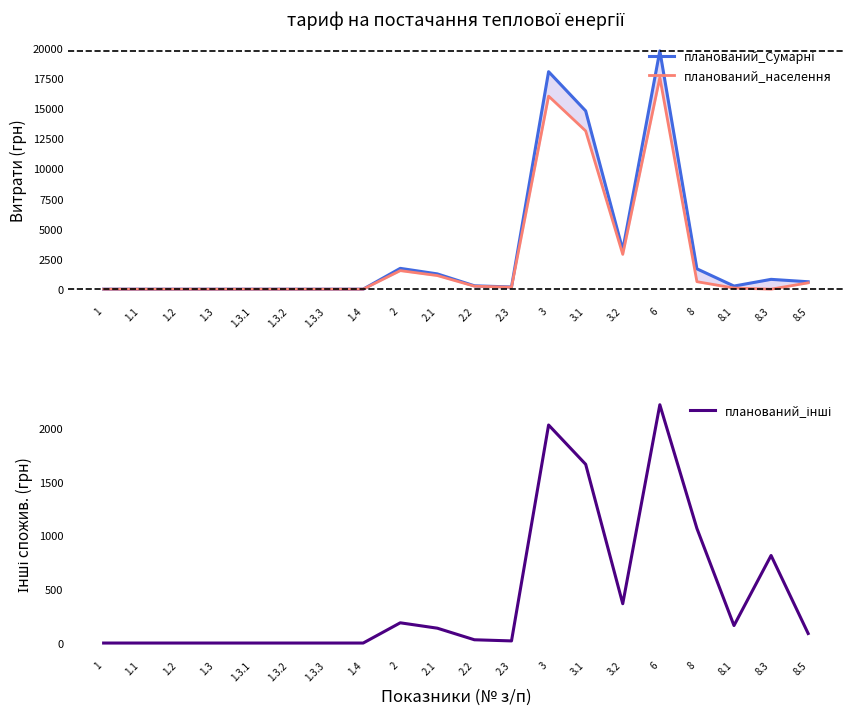

What is the spread (max minus min) of values at 3.1?

13118.6